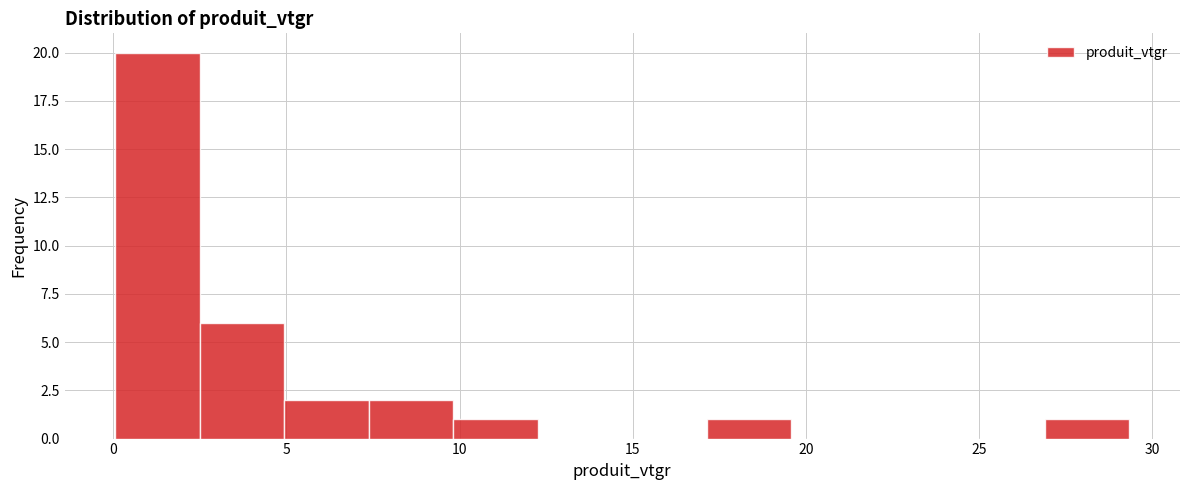

Reading left to right, transcribe this chart: for each bar, give the range it covers on the x-axis and its height. Neither the bar edges nor the heights are printed on the chart, so give them approximately, as read against the axes.

0.0 to 2.5: 20
2.5 to 5.0: 6
5.0 to 7.5: 2
7.5 to 10.0: 2
10.0 to 12.5: 1
12.5 to 14.5: 0
14.5 to 17.0: 0
17.0 to 19.5: 1
19.5 to 22.0: 0
22.0 to 24.5: 0
24.5 to 27.0: 0
27.0 to 29.5: 1